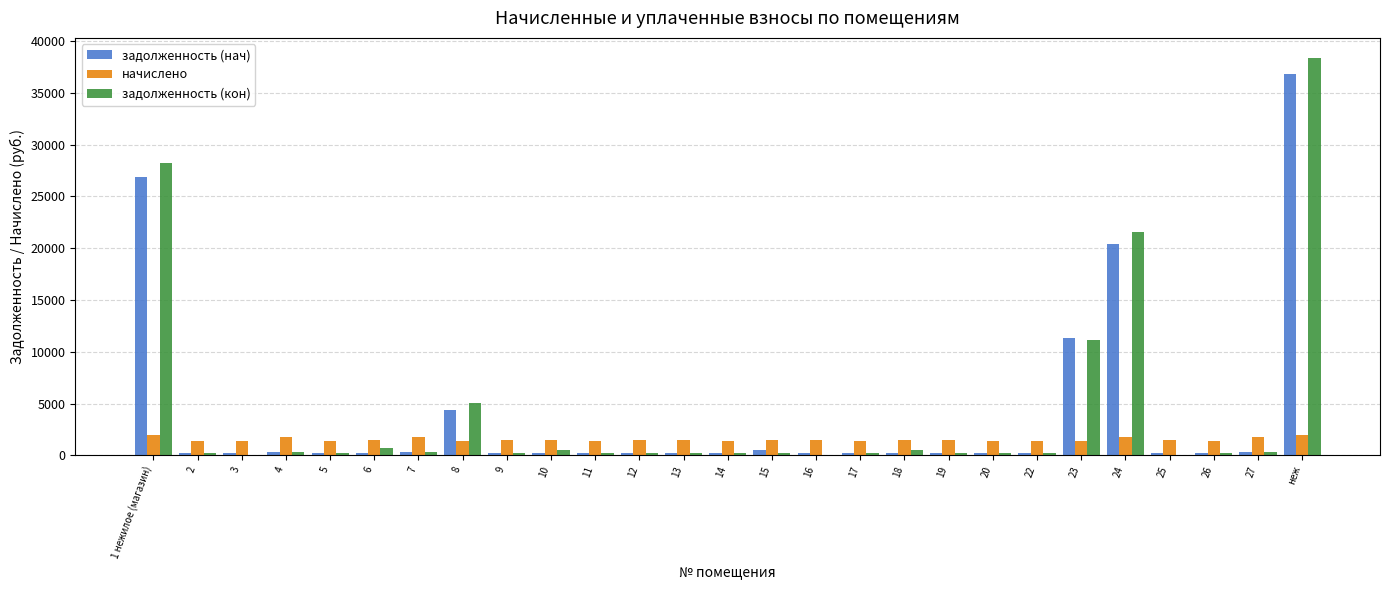

Is the value of начислено at 16 greater than the value of задолженность (кон) at 20?

Yes